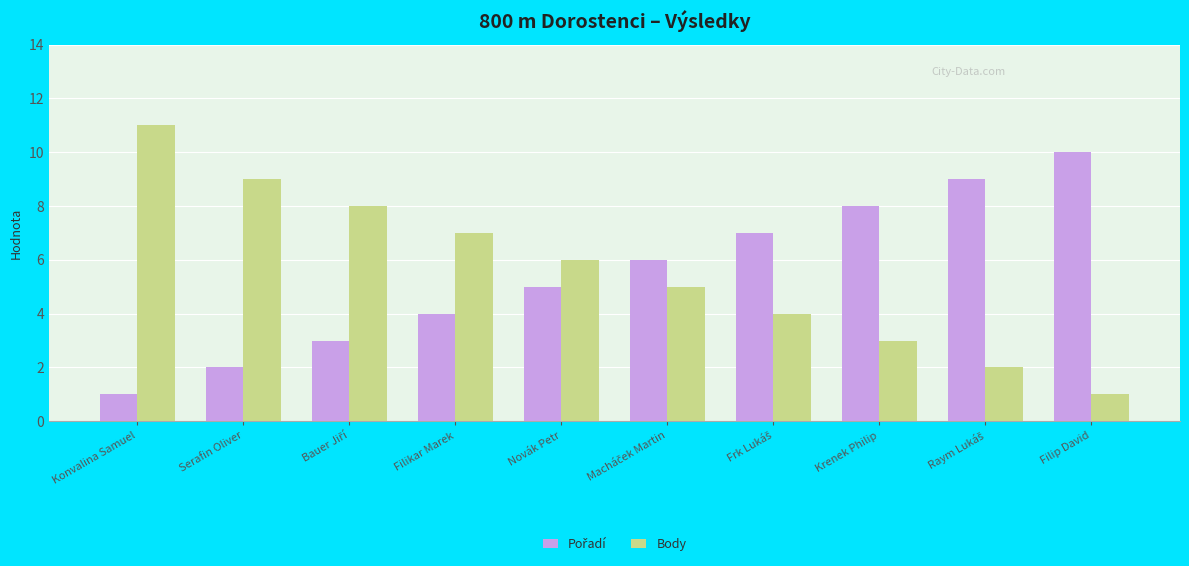

Which series has the widest spread of values?

Body